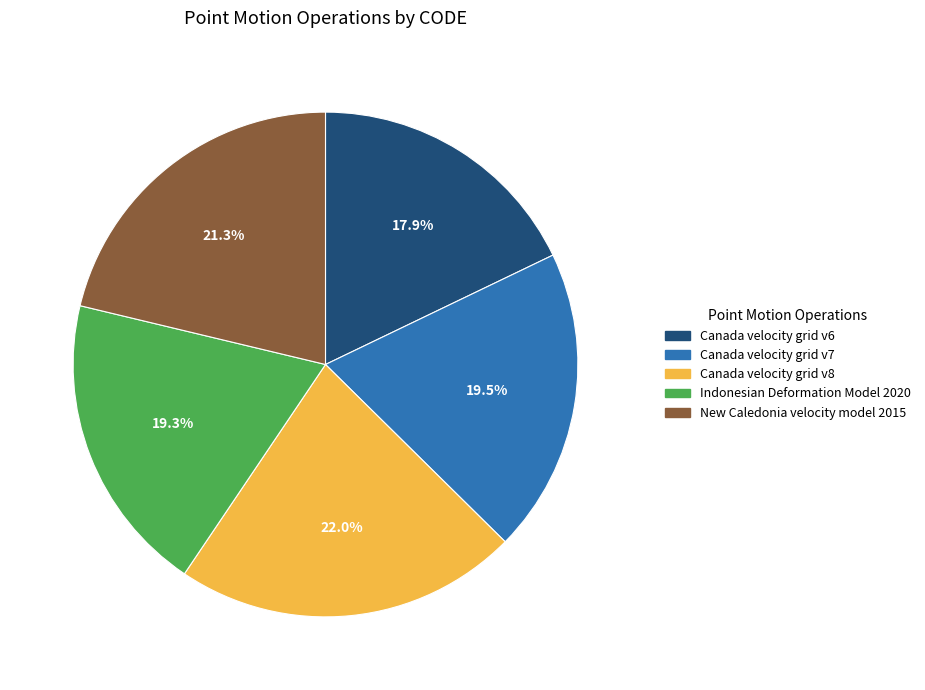

Does any single category account for the majority?

No